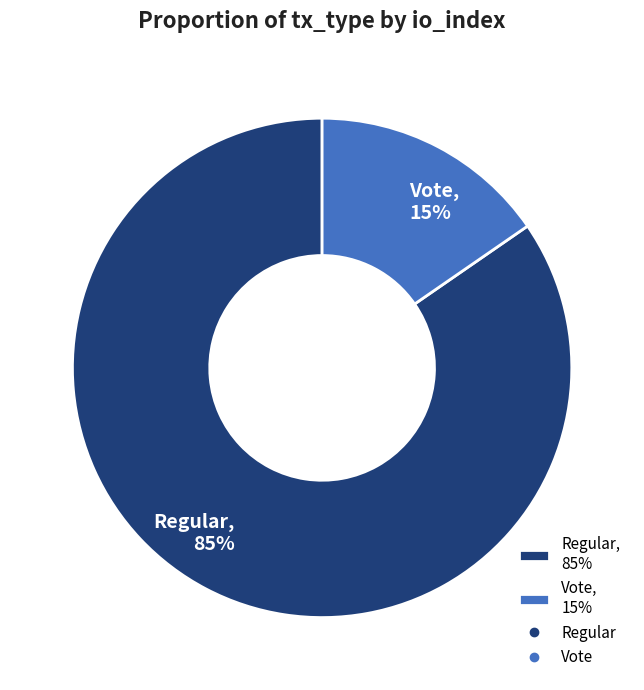

Do Regular, 85% and Vote, 15% together represent more than half of the pie?

Yes